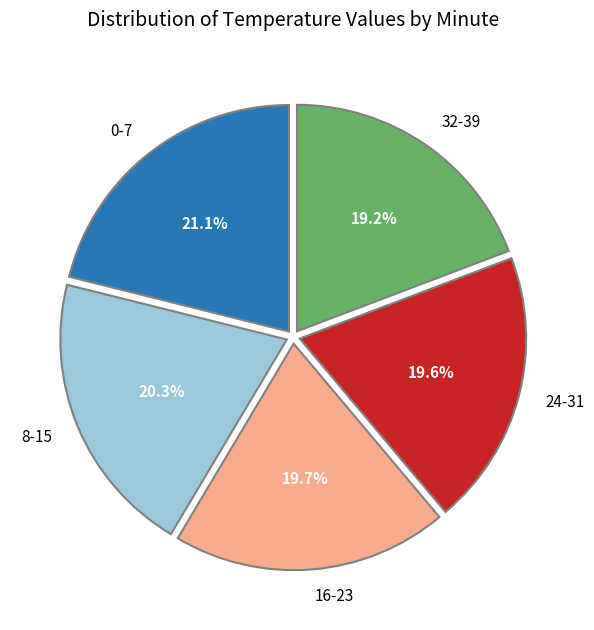

Is there any slice that represents more than half of the pie?

No